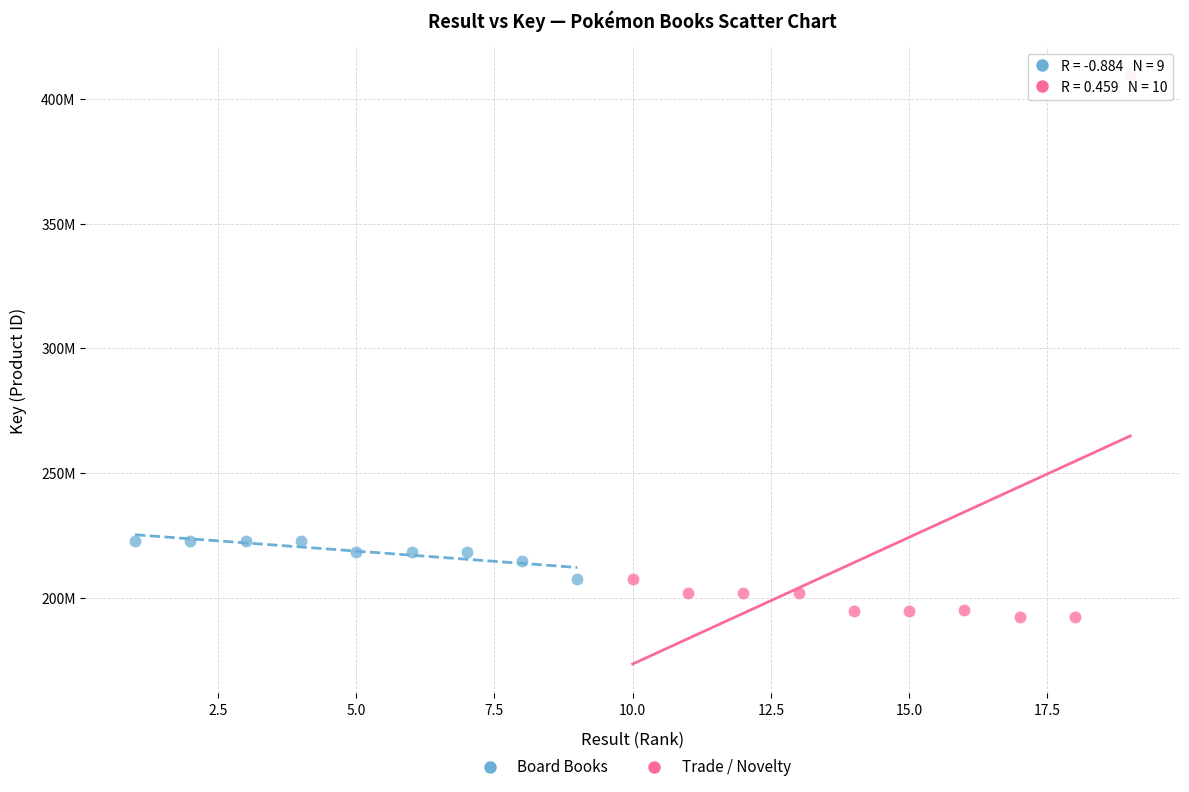

Which series contains the lowest Y value?

Trade / Novelty